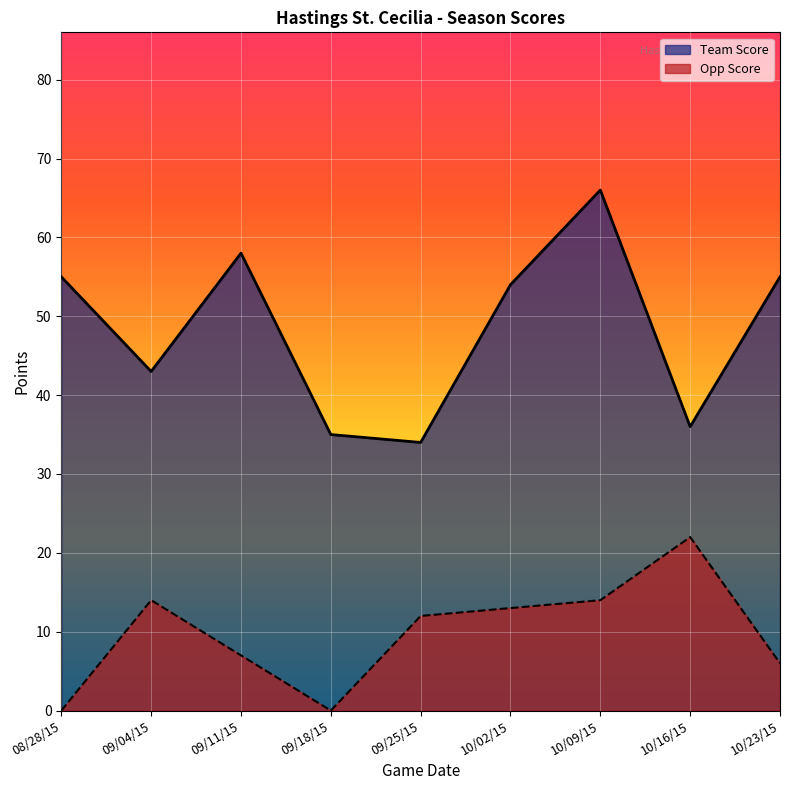

What is the difference between the highest and lowest values at 10/16/15?

14